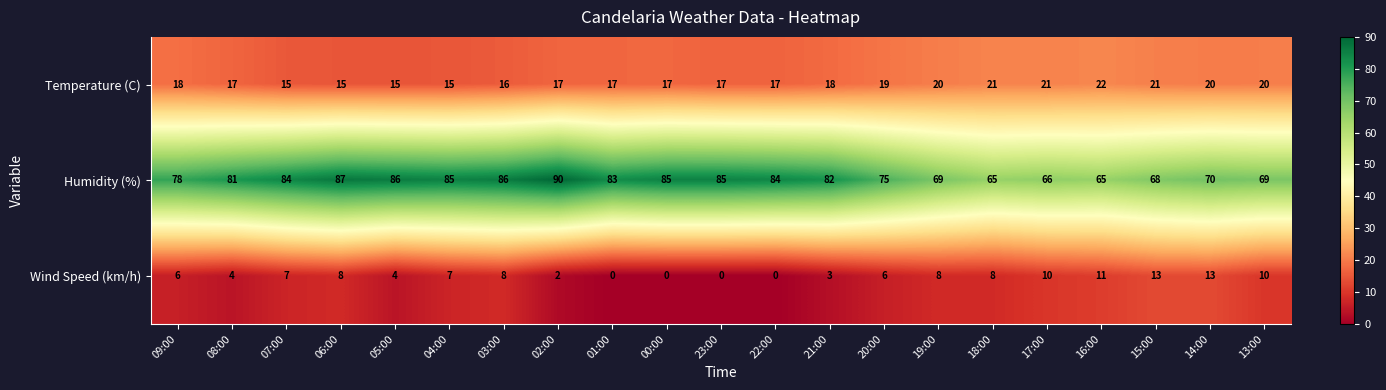

Which label corresponds to the largest value in the chart?

02:00